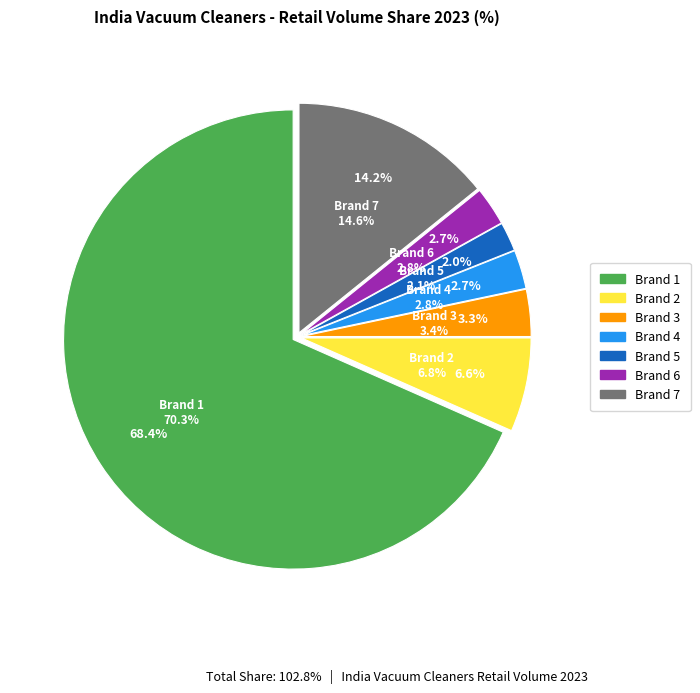

What is the majority slice?

Brand 1